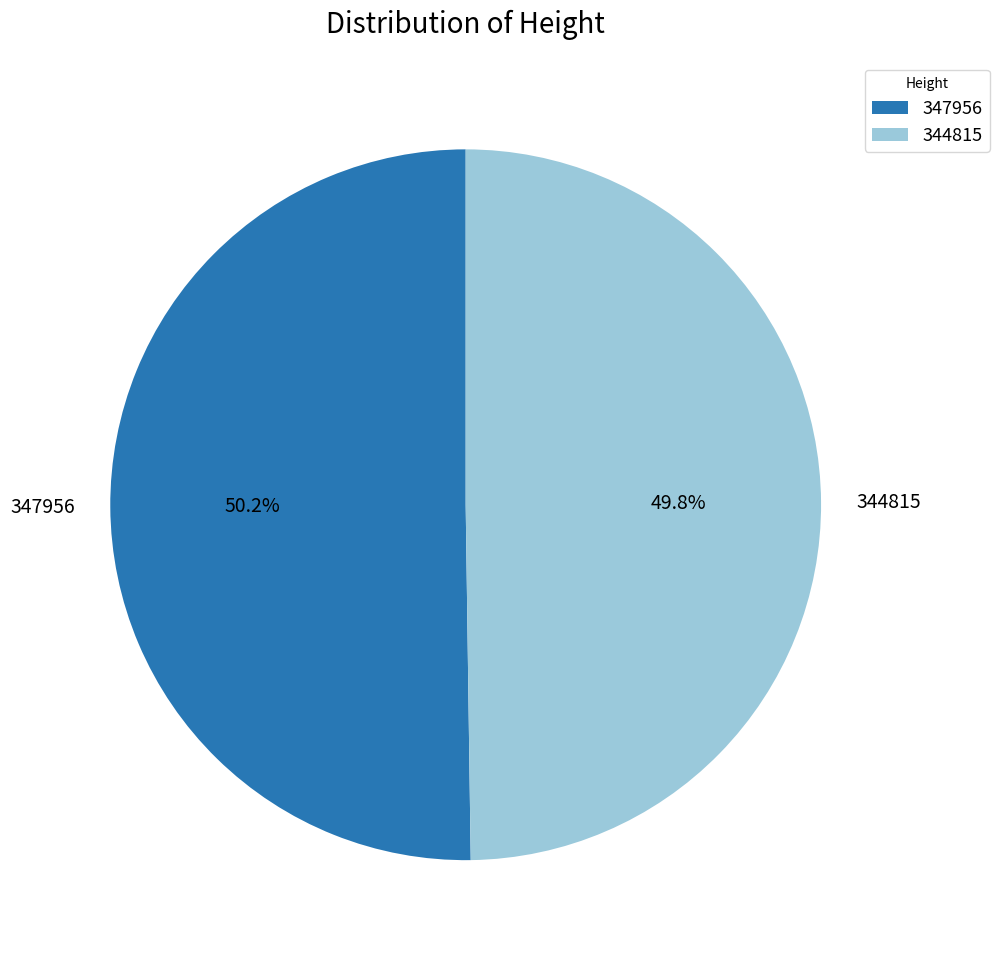

How many slices are in this pie chart?

2